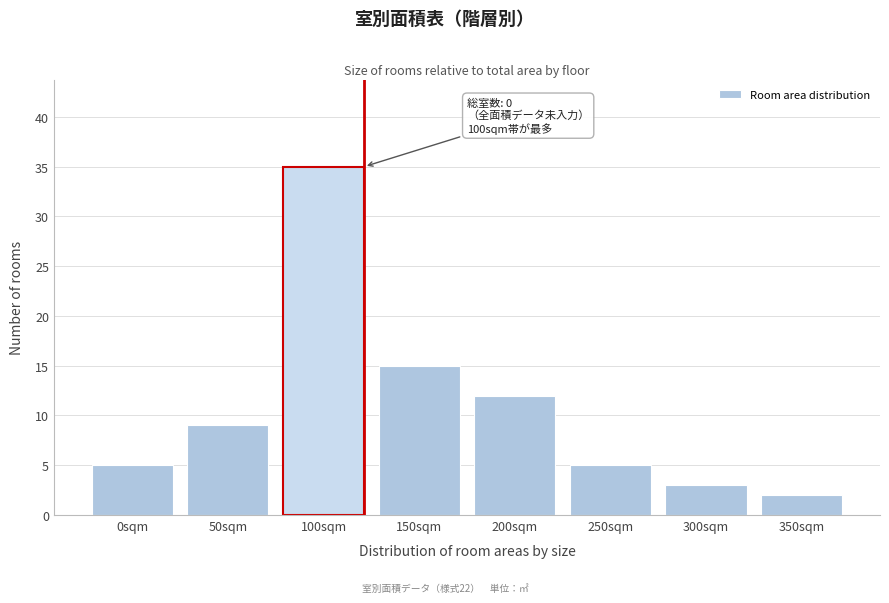

Reading left to right, what are all the values shown in this chart?

0sqm=5	50sqm=9	100sqm=35	150sqm=15	200sqm=12	250sqm=5	300sqm=3	350sqm=2